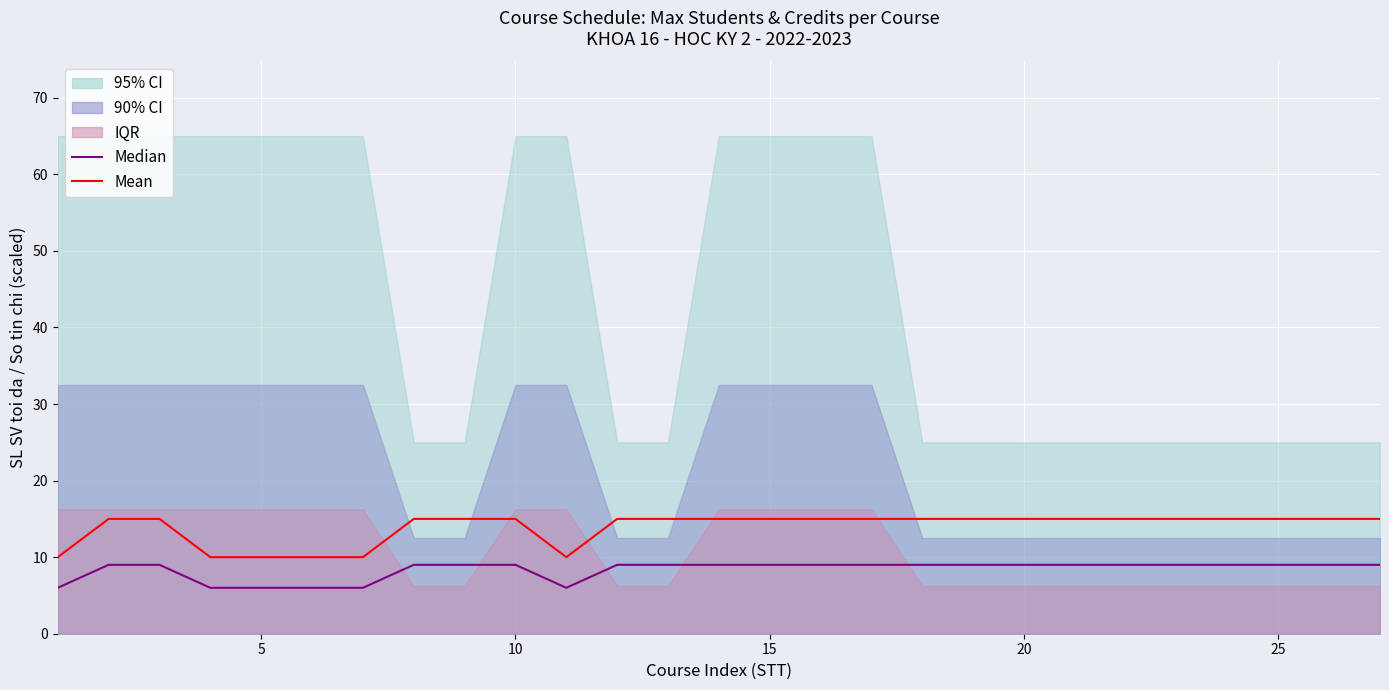

True or false: Median has more than 1 points higher than both neighbors.

False